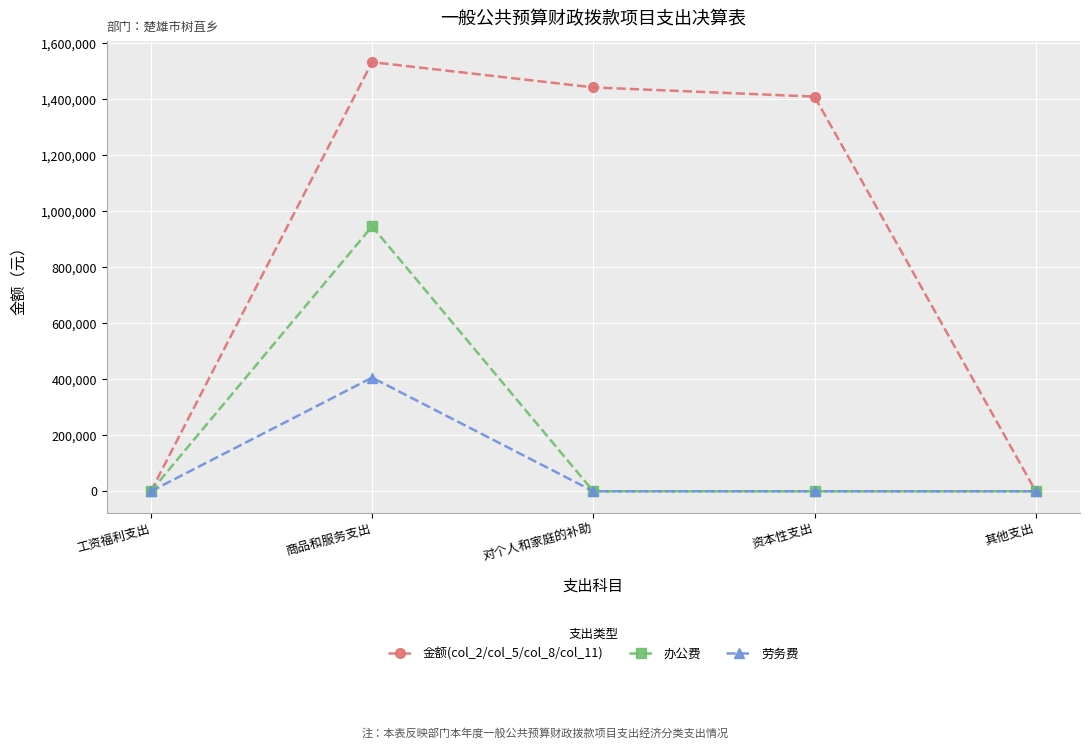

What is the highest value of the 金额(col_2/col_5/col_8/col_11) series?

1533415.3